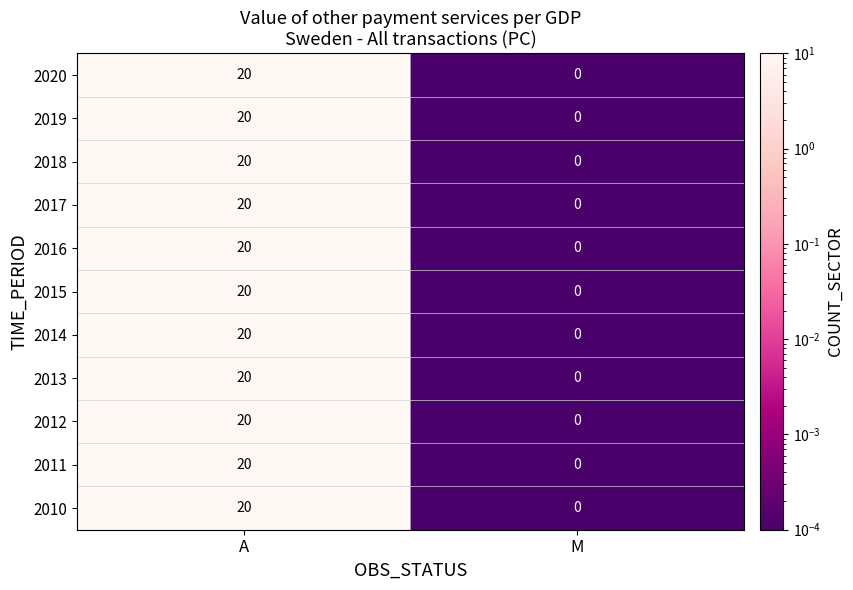

What is the difference between the 2010 values at A and M?

20